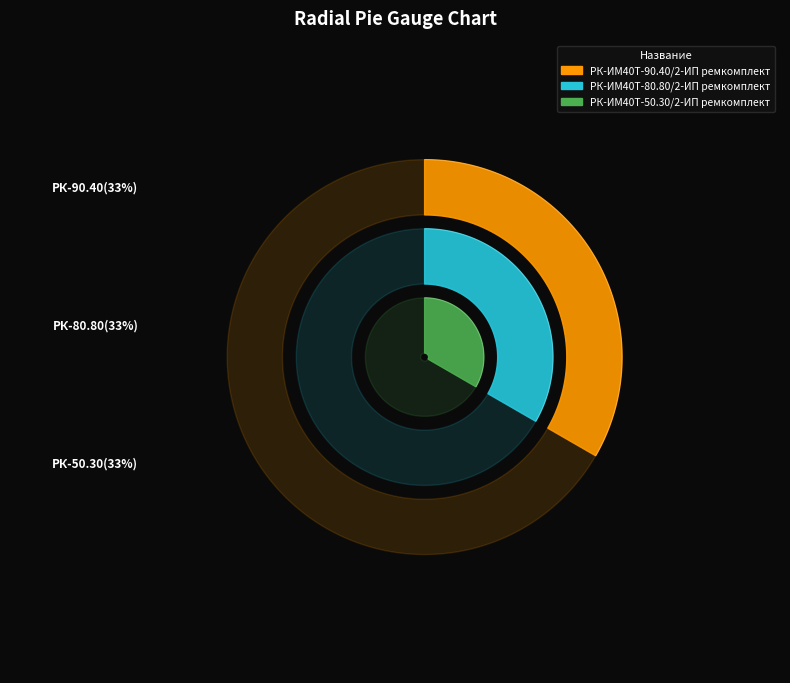

Does РК-ИМ40T-90.40/2-ИП ремкомплект account for over 50% of the chart?

No